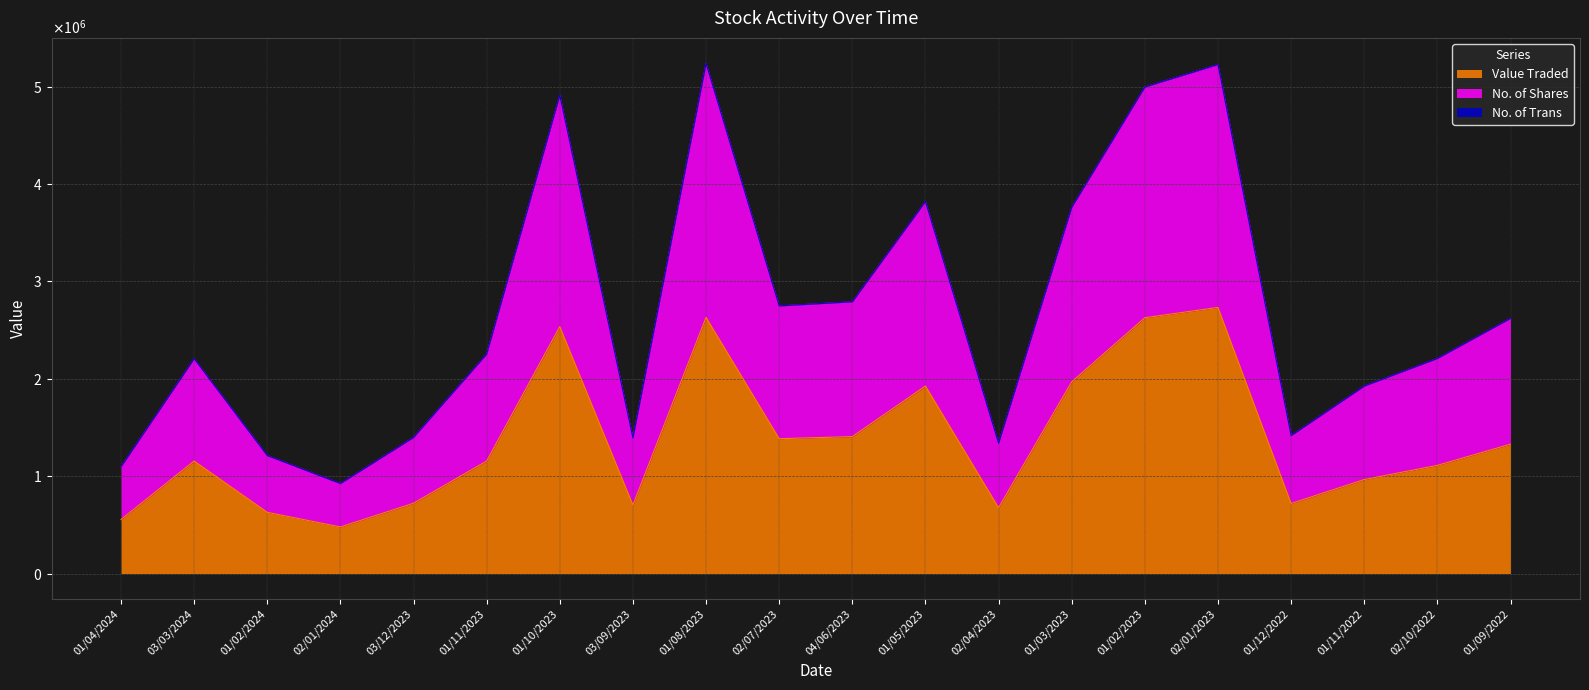

The No. of Shares series shows 360081 at 02/01/2024. True or false?

False